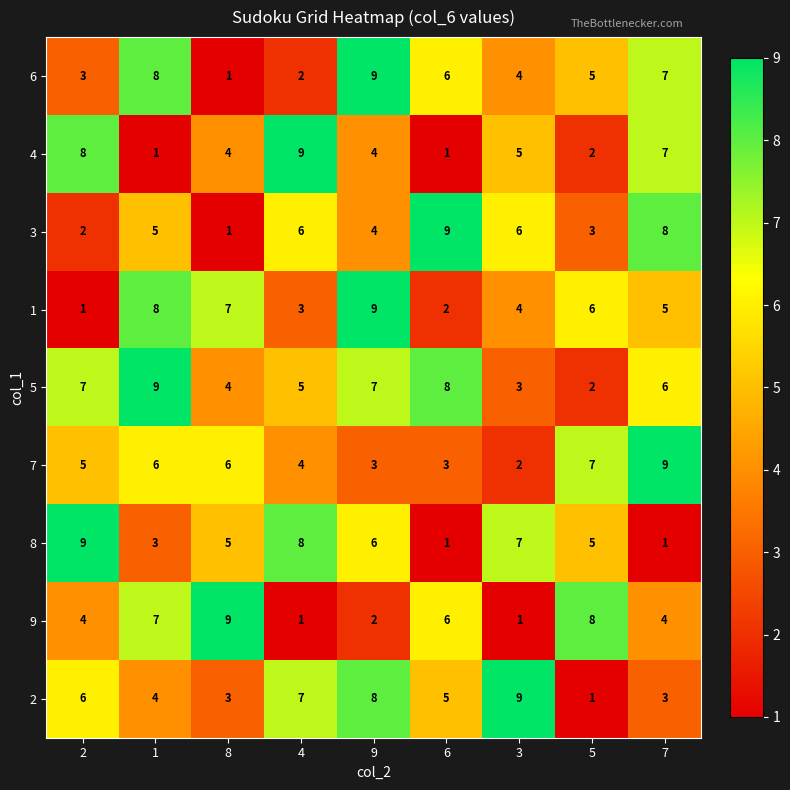

True or false: 8 has a value of 12 at 3.

False